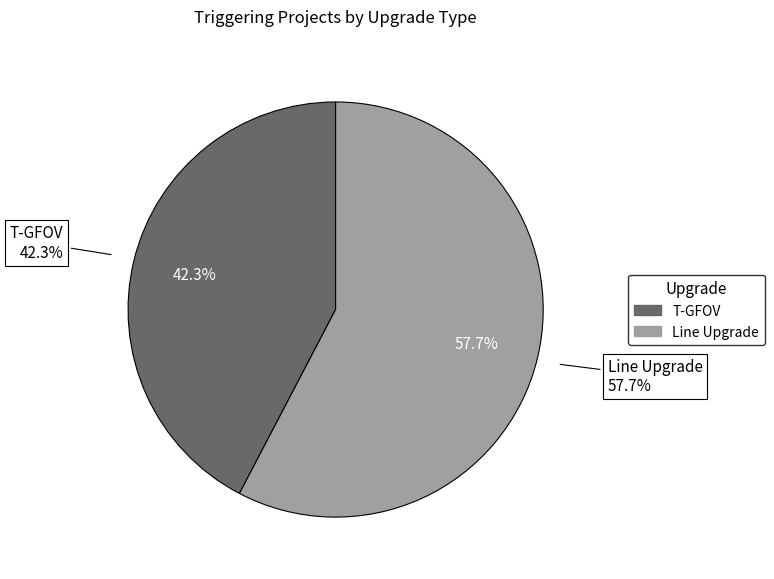

Rank the categories by value from highest to lowest.

Line Upgrade, T-GFOV